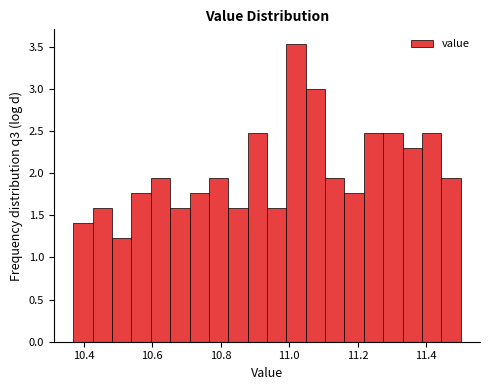

Read against the x-axis, roughly where is the centre of the tallest bar?

11.02